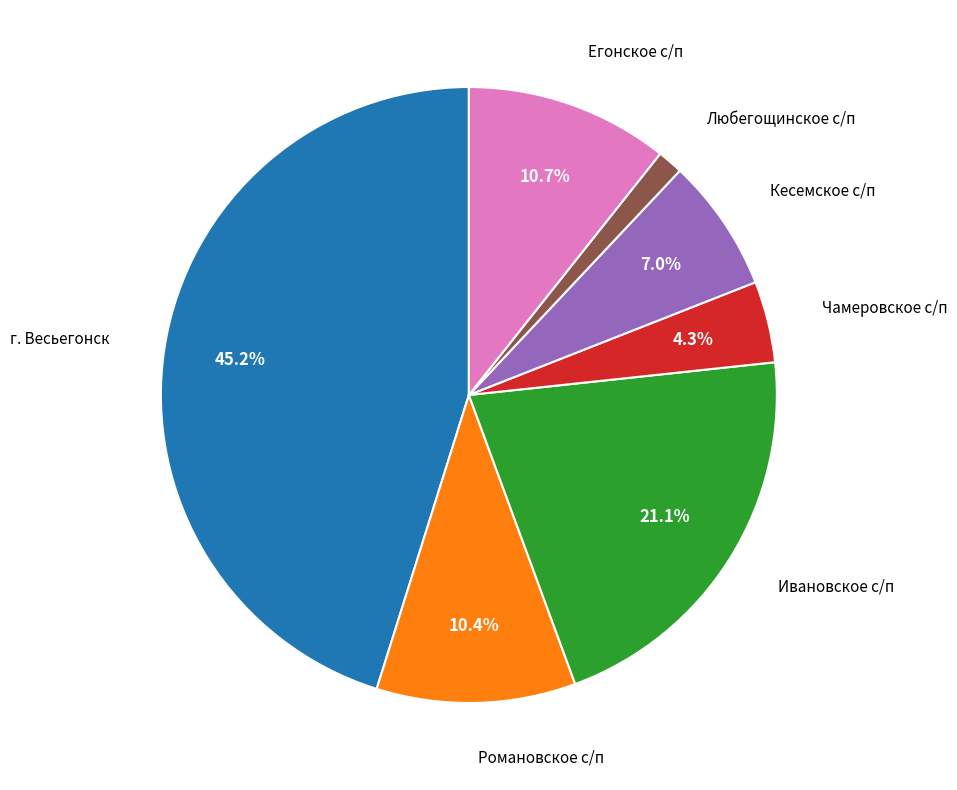

To the nearest percent, what is the difference between the largest and smallest slice percentages?

44%